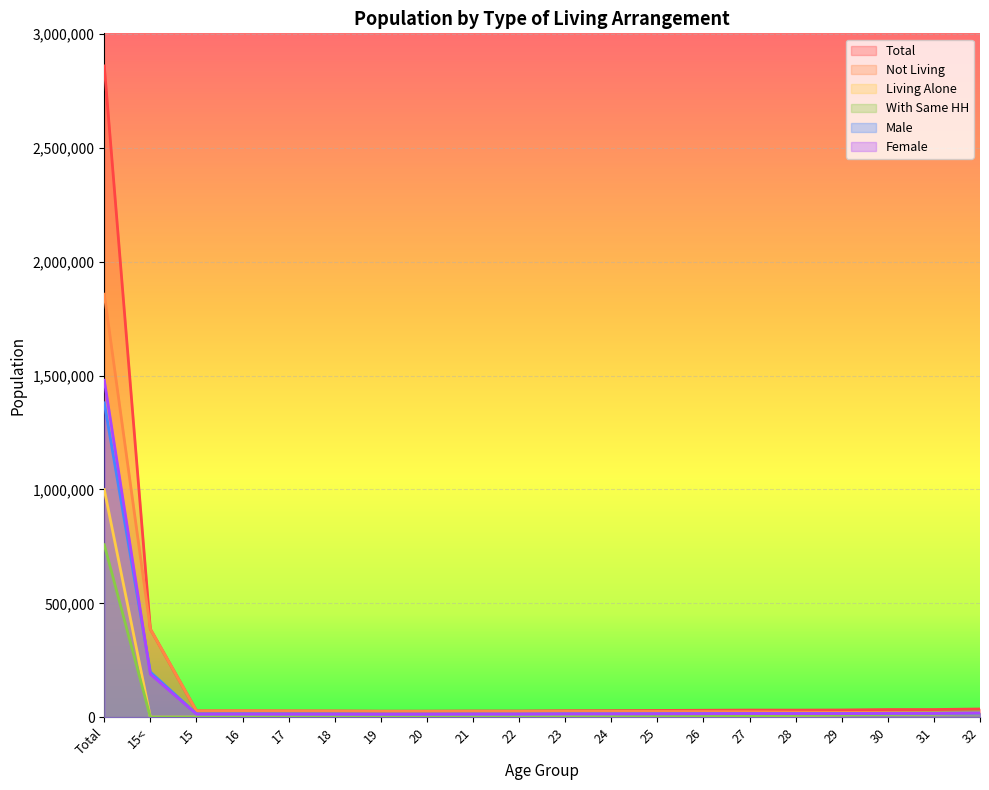

The Not Living series shows 27522 at 15. True or false?

True